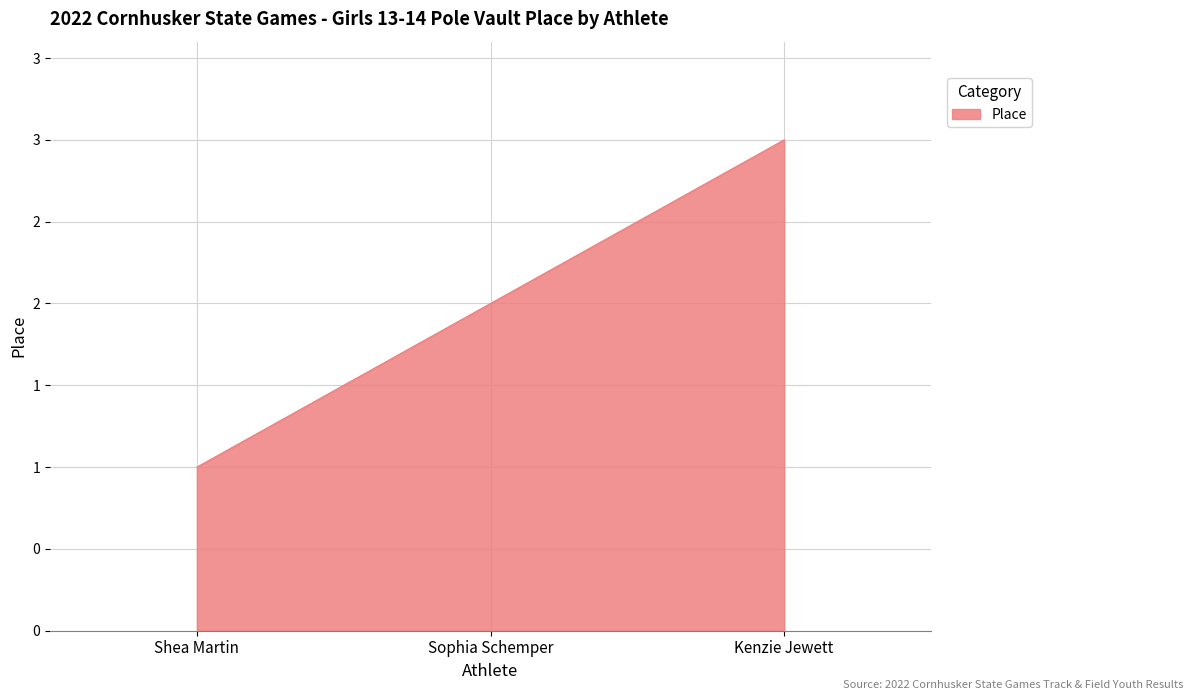

What is the difference between the values at Kenzie Jewett and Shea Martin?

2